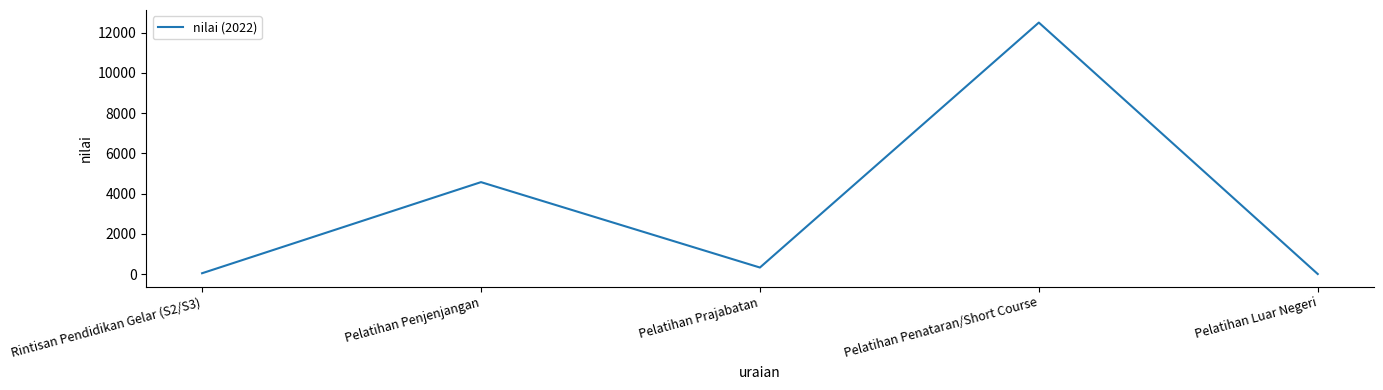

What is the change in value from Pelatihan Penjenjangan to Pelatihan Prajabatan?

-4248